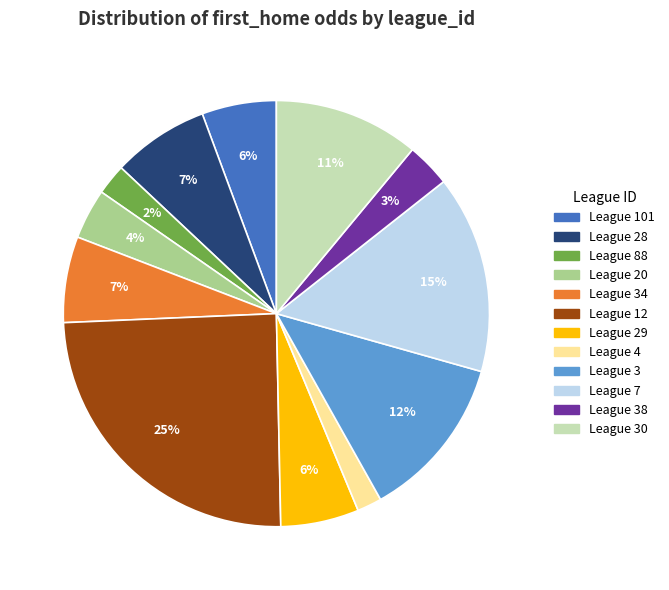

How many slices are in this pie chart?

12